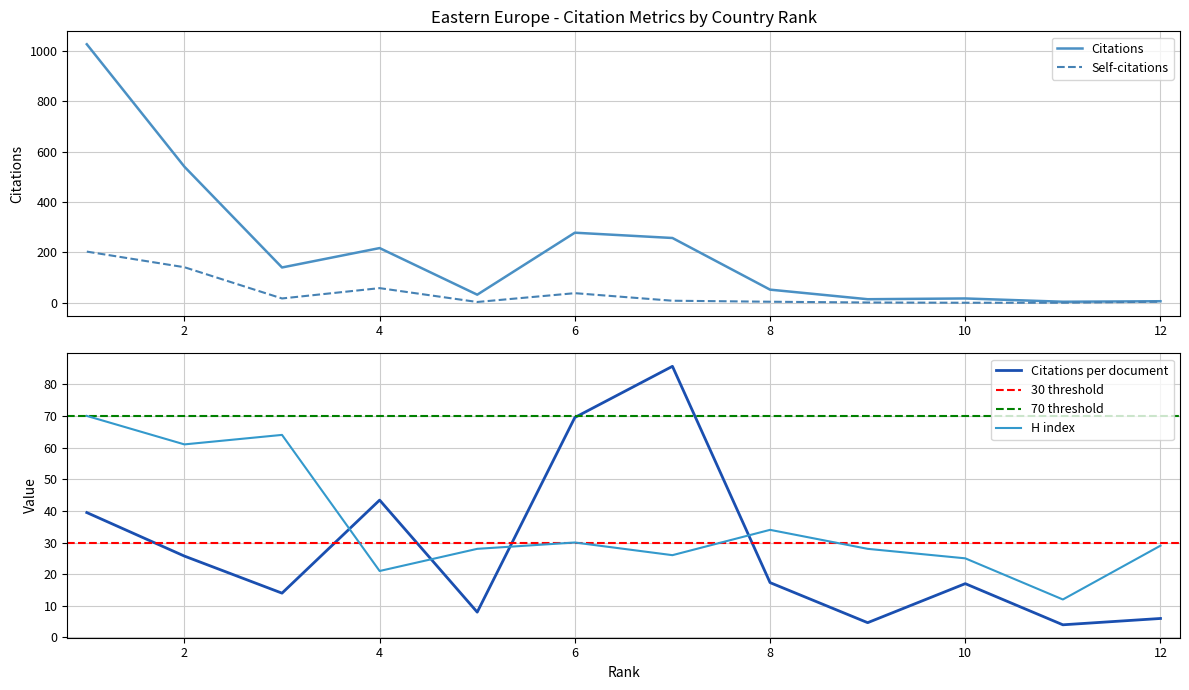

Is the value of Citations per document at 10 greater than the value of Self-citations at 10?

Yes